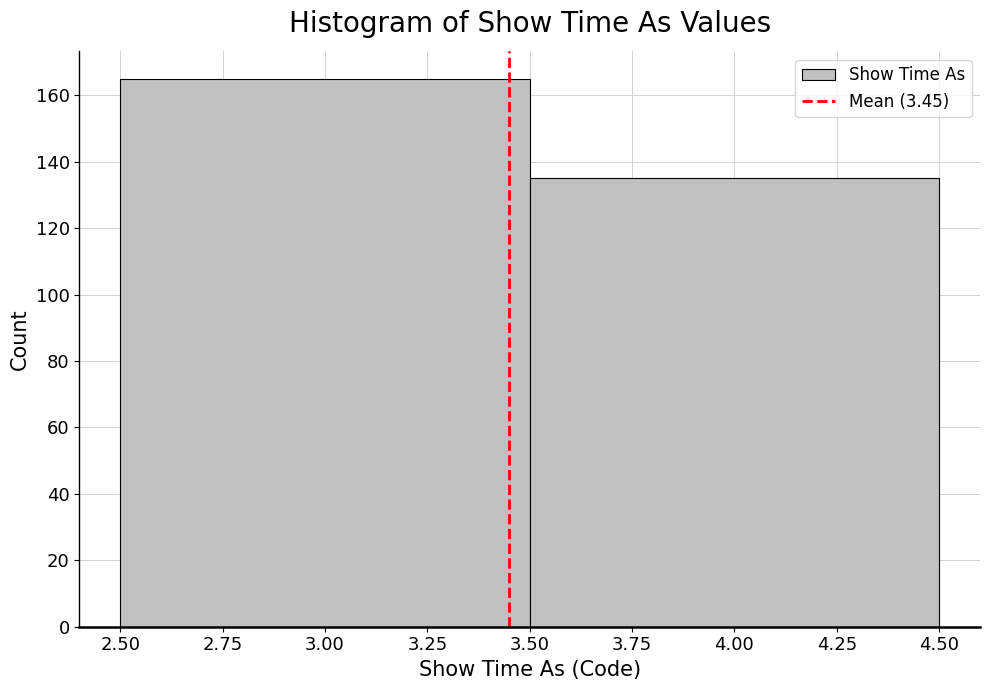

Reading left to right, list every bar in this chart as the range it spans on the x-axis followed by its height. The values are not printed on the chart, so give them approximately, as read against the axis.

2.50 to 3.50: 166
3.50 to 4.50: 136